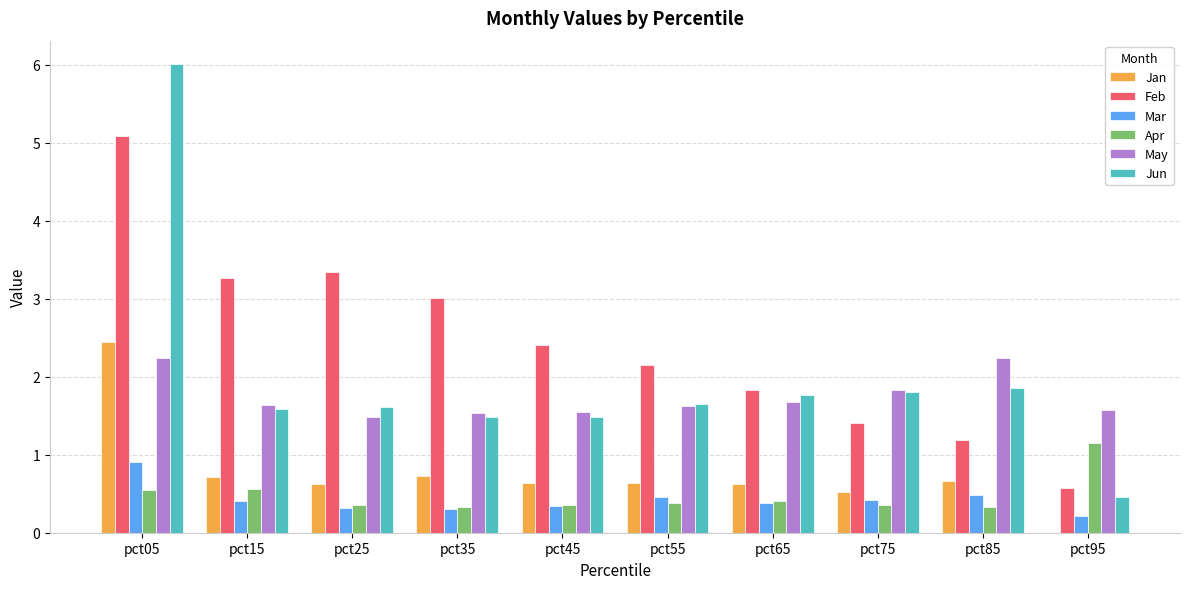

What is the sum of the Feb values at pct85 and pct45?

3.6